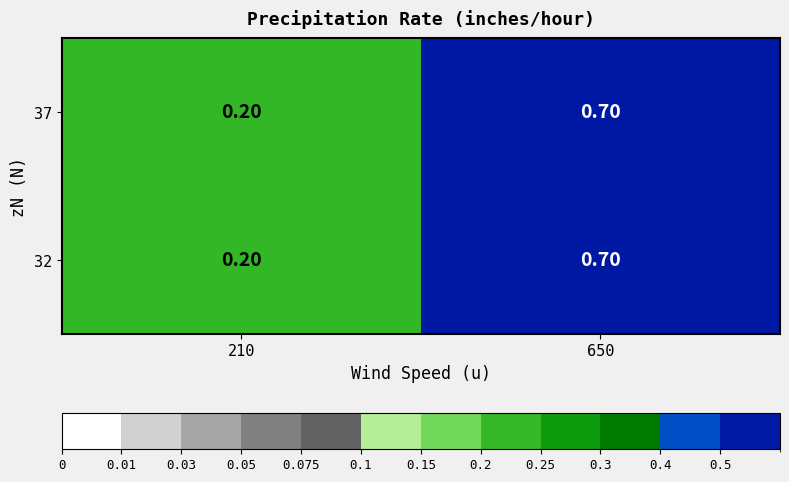

What is the total value across all series at 650?

1.4